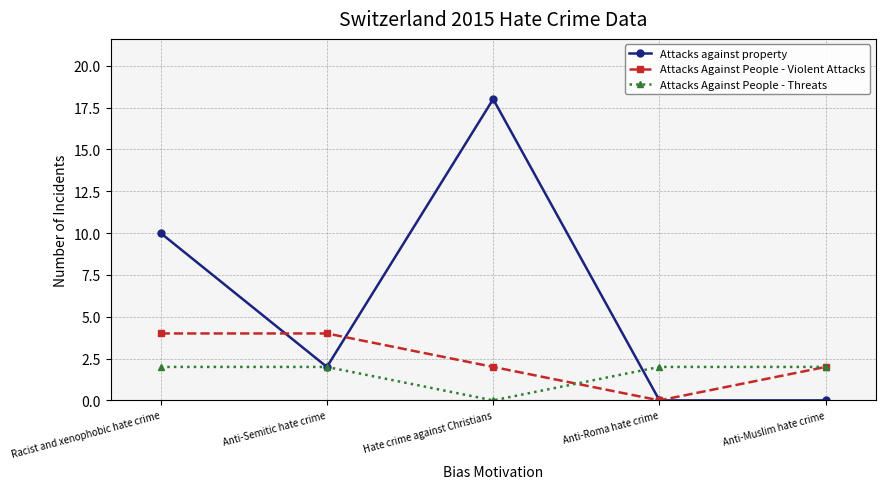

What is the label of the 5th point from the right?

Racist and xenophobic hate crime